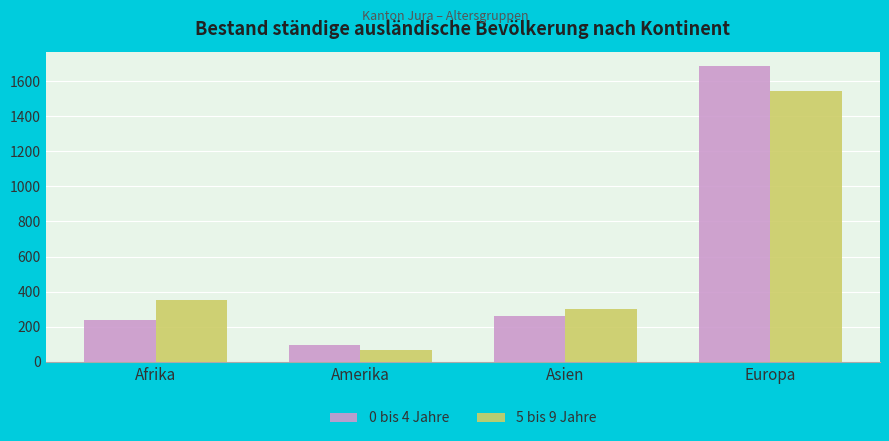

Reading left to right, transcribe all the data shown in this chart.

0 bis 4 Jahre: 240	94	259	1684
5 bis 9 Jahre: 354	67	303	1546